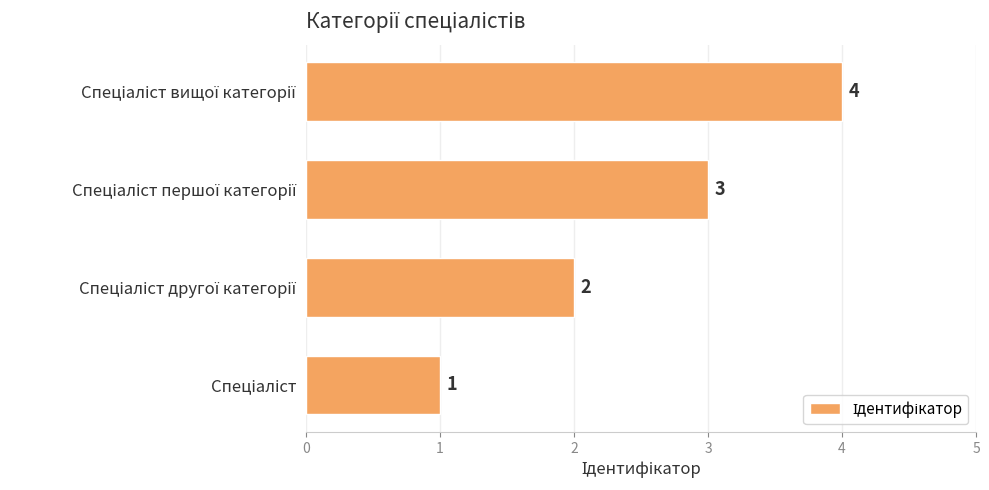

What is the maximum value shown in the chart?

4